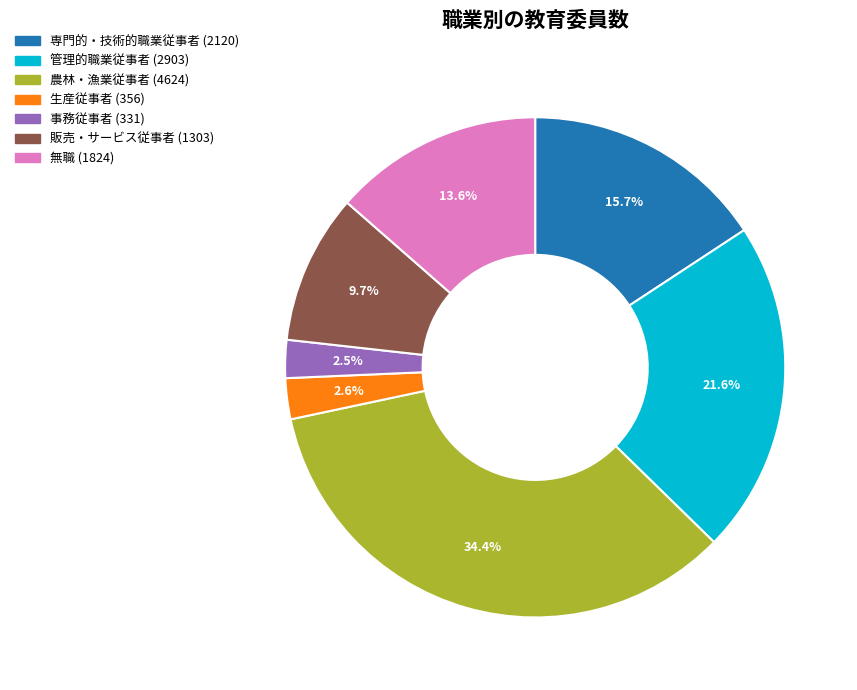

True or false: 無職 accounts for 21% of the total.

False